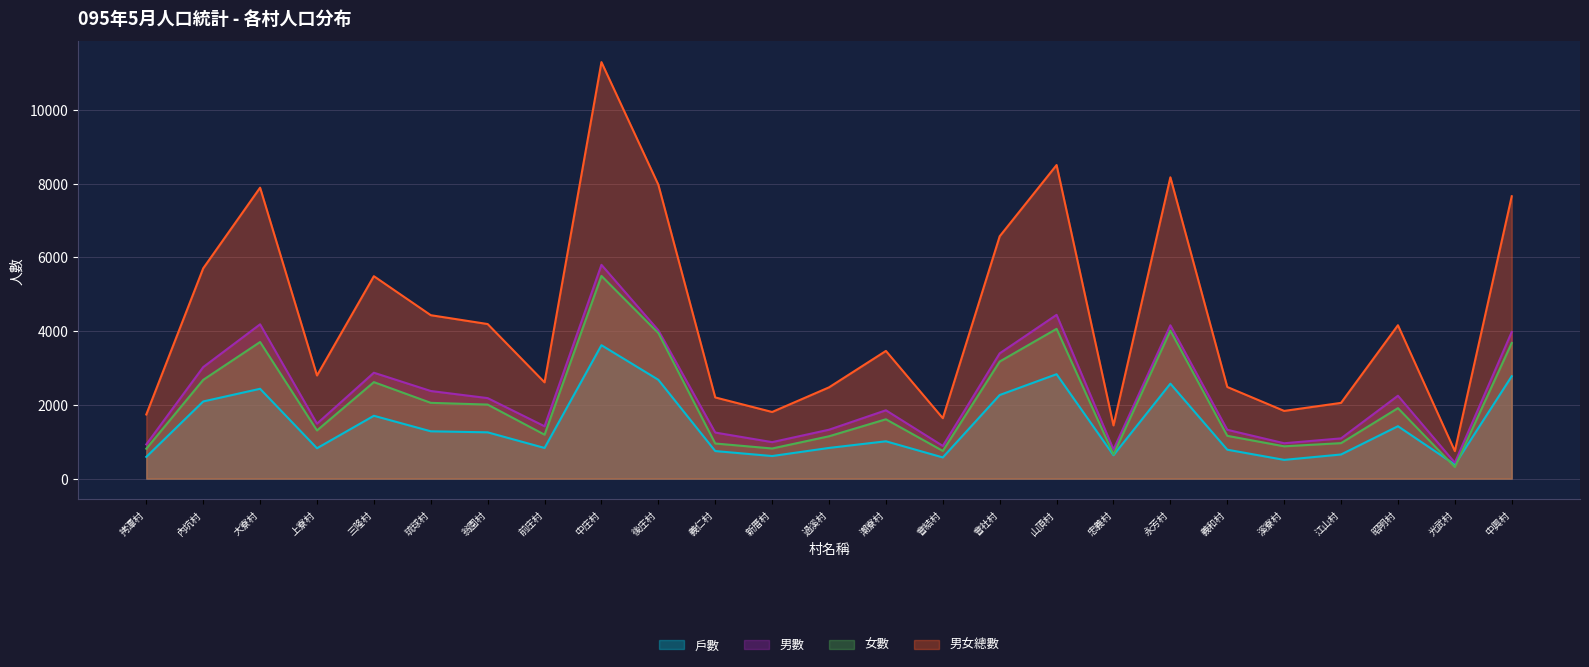

At which category does the chart reach its peak across all series?

中庄村